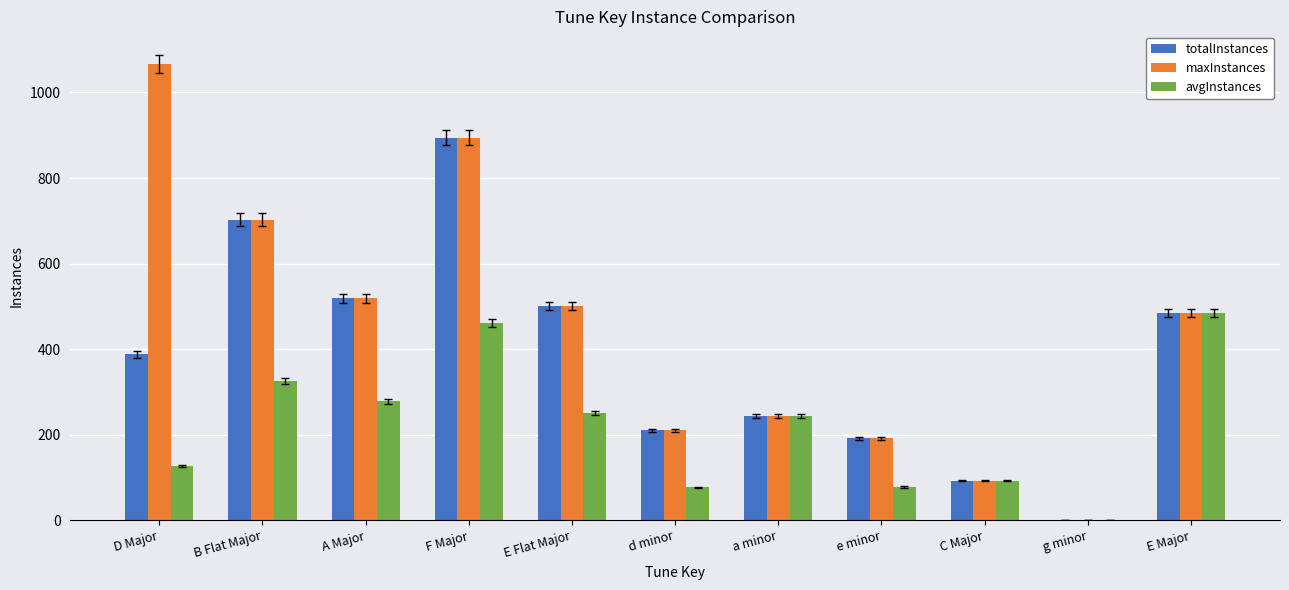

The avgInstances series shows 659 at E Major. True or false?

False